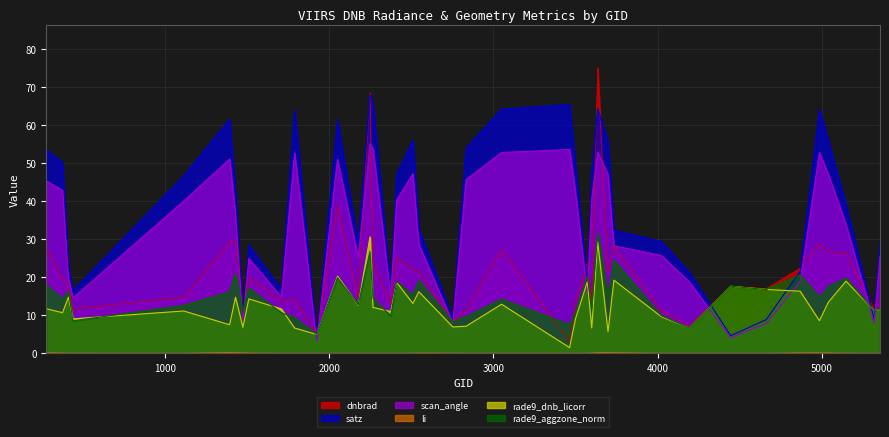

What is the minimum value for scan_angle?

3.4